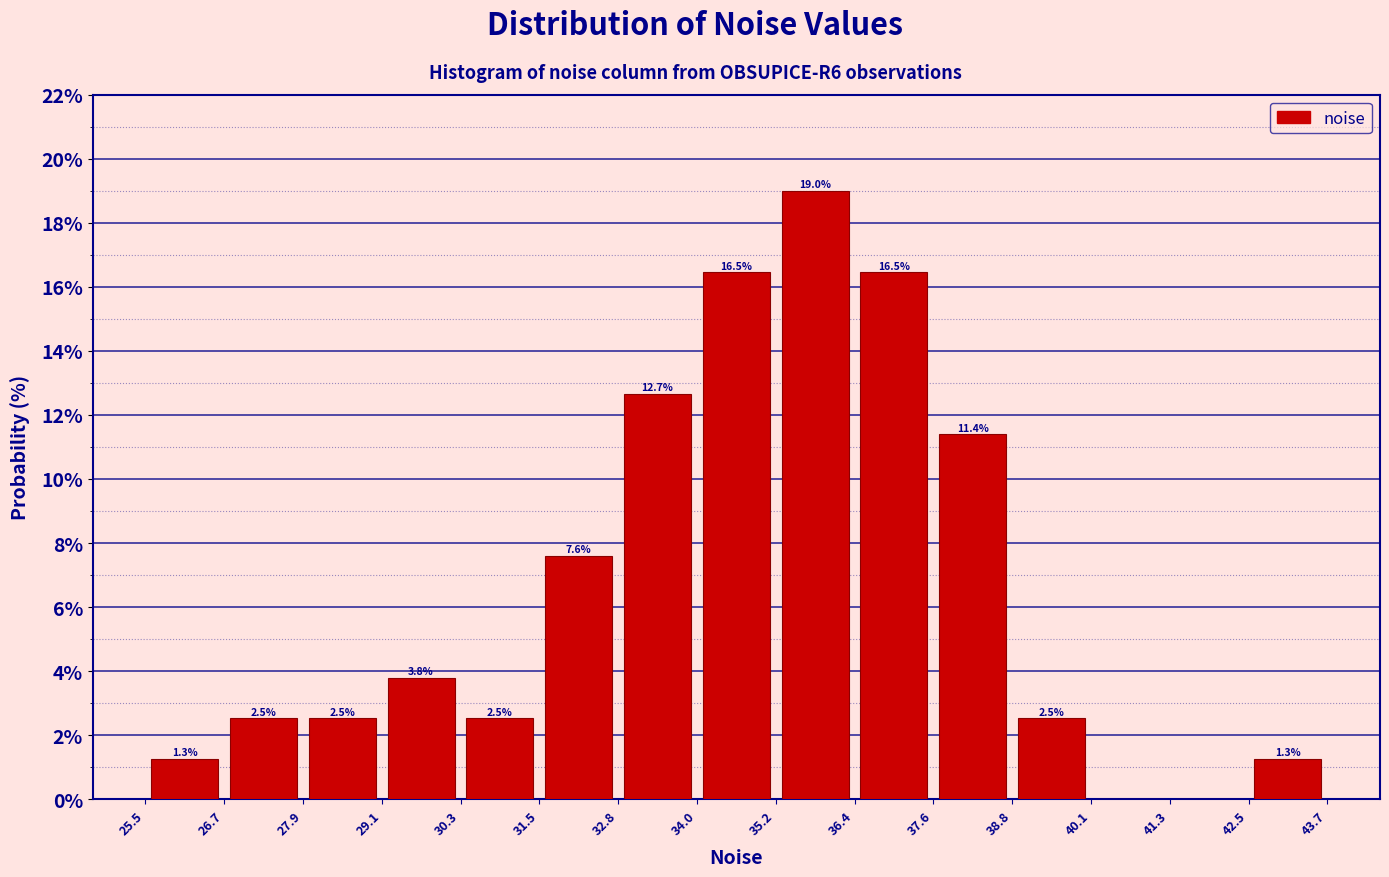

Which range on the x-axis has the tallest bar?

35.2 to 36.4